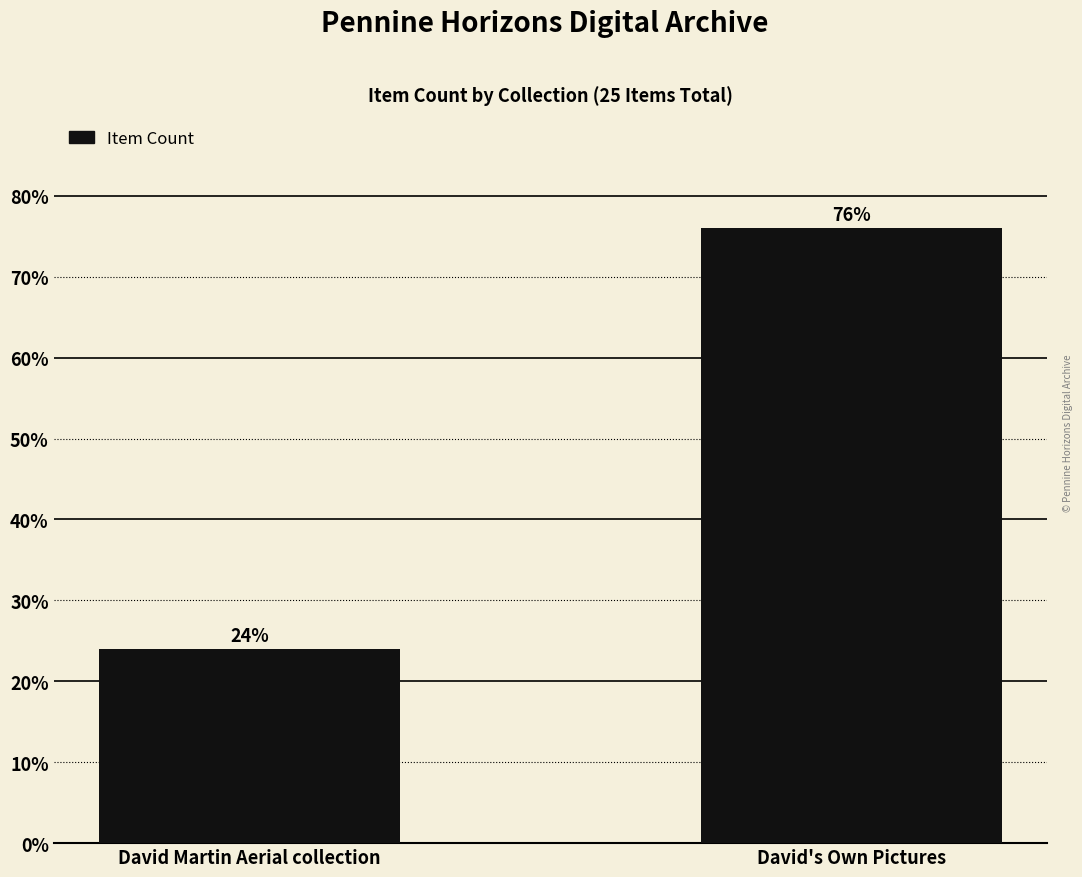

True or false: the data shows 41 at David's Own Pictures.

False